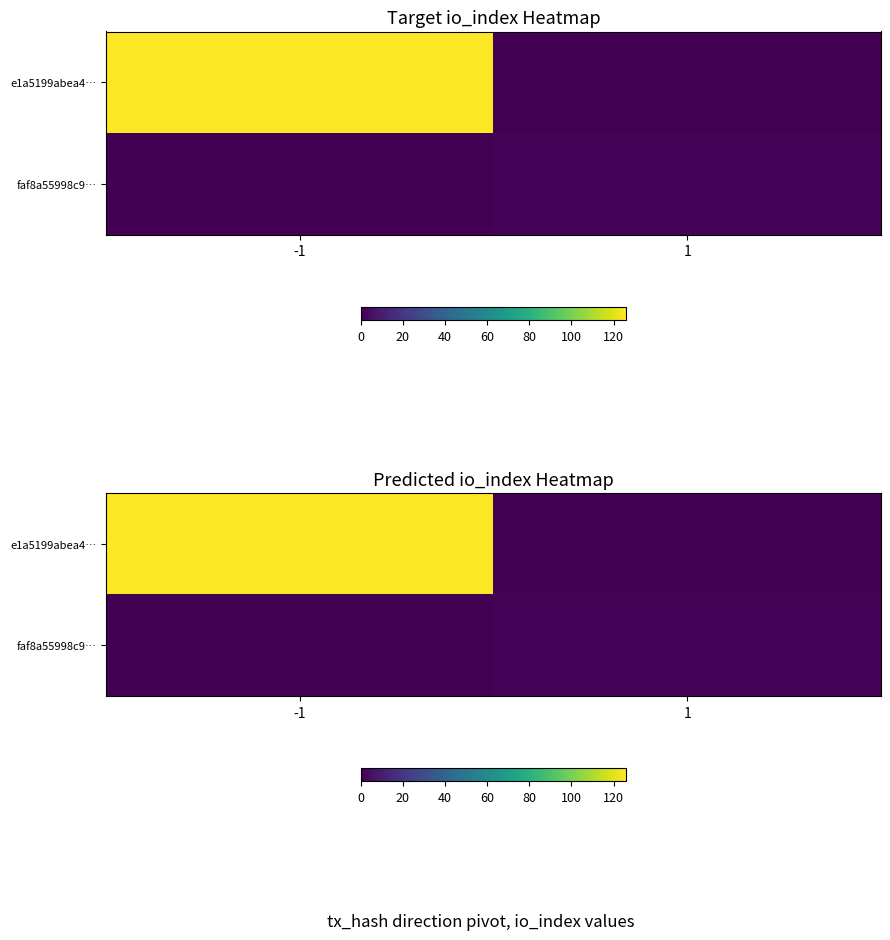

The e1a5199abea4… series shows 126 at -1. True or false?

True